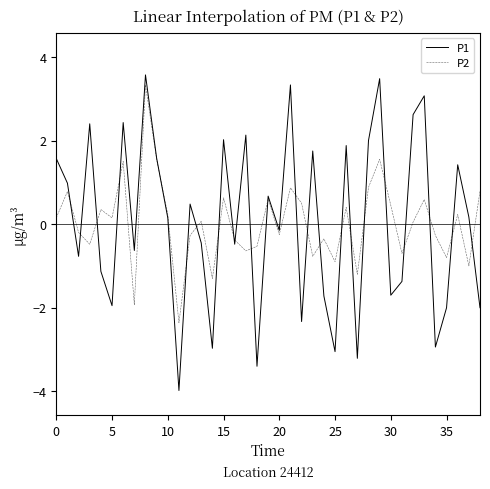

Is this an area chart (filled region under the line)?

No